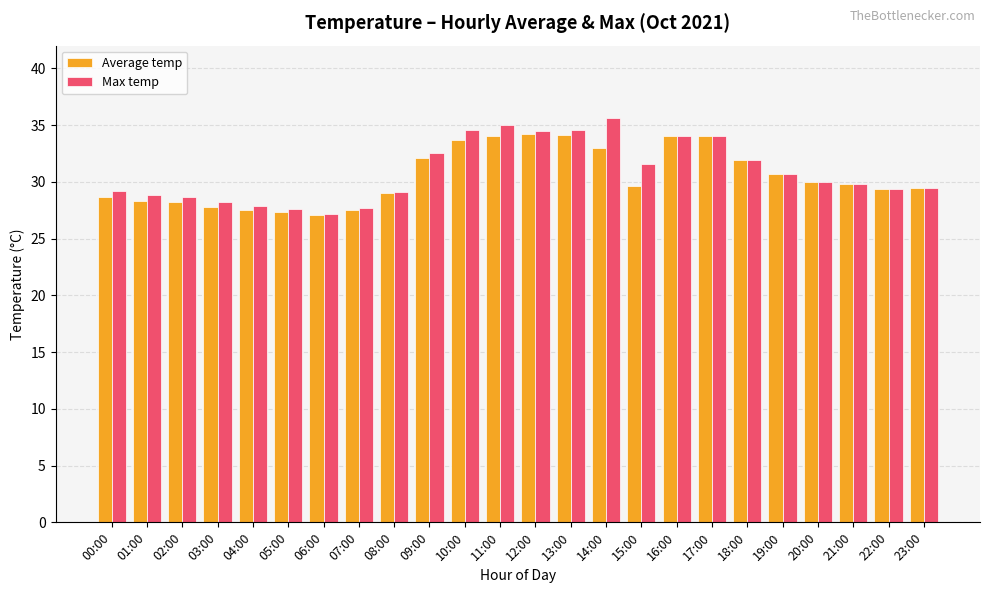

What is the sum of the Average temp values at 20:00 and 08:00?

59.0